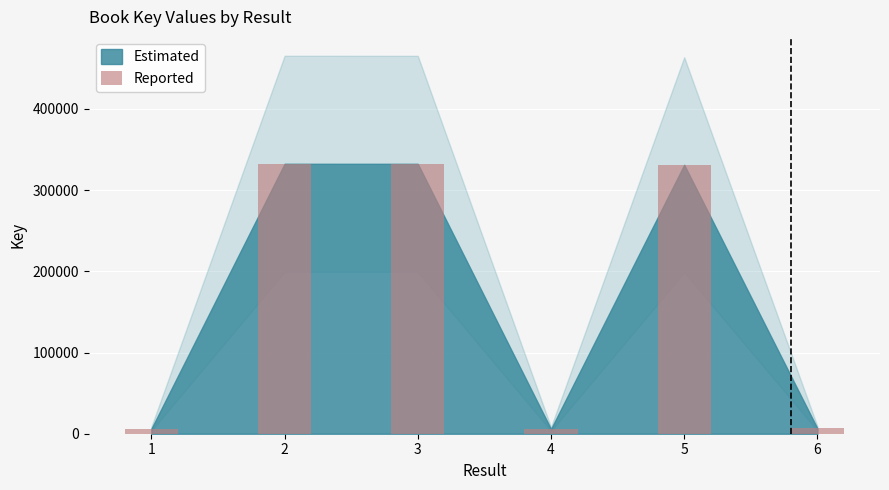

What is the maximum value shown in the chart?

332508